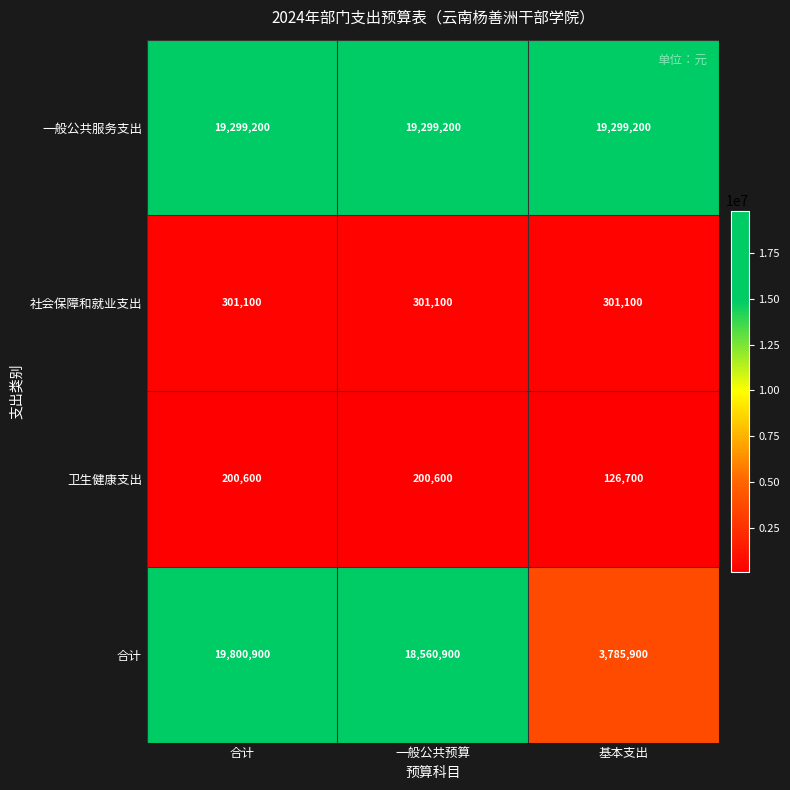

The value of 社会保障和就业支出 at 合计 is 301100. True or false?

True